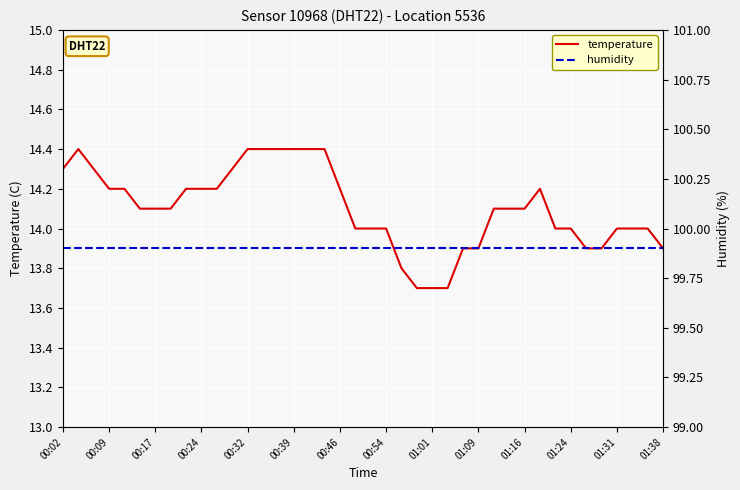

True or false: temperature has more than 0 points higher than both neighbors.

True